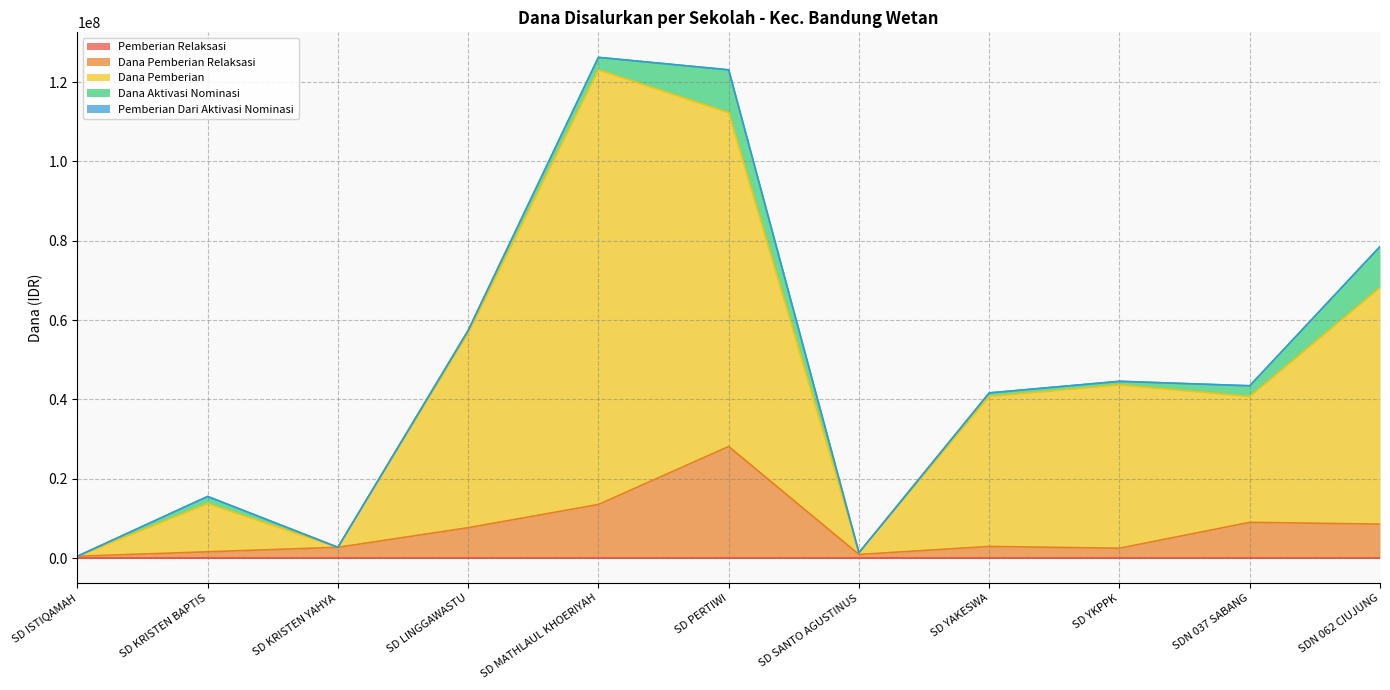

What is the difference between the highest and lowest values at SD ISTIQAMAH?

450000